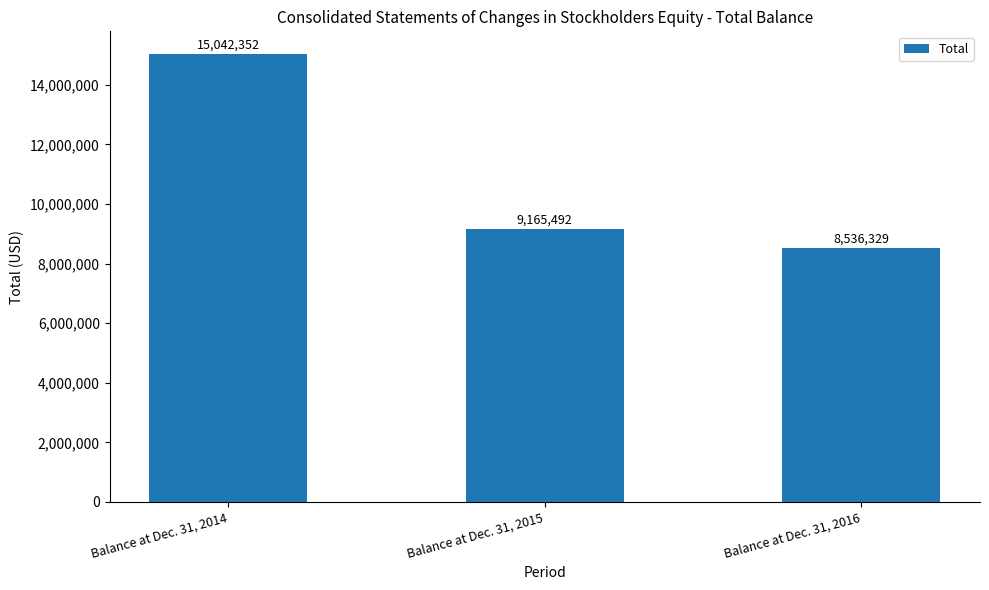

What is the change in value from Balance at Dec. 31, 2015 to Balance at Dec. 31, 2016?

-629163